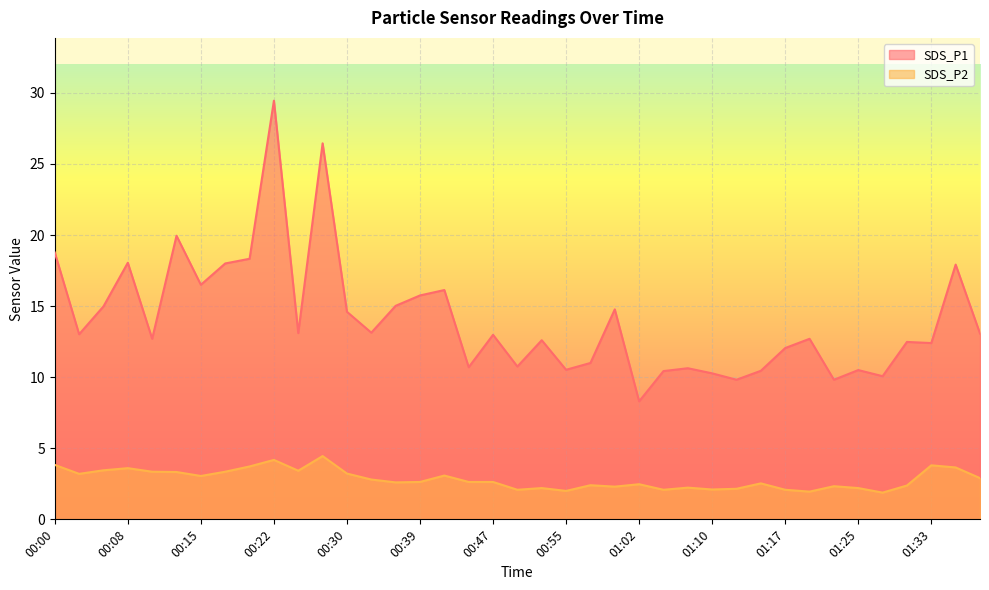

True or false: SDS_P1 and SDS_P2 intersect in this chart.

False